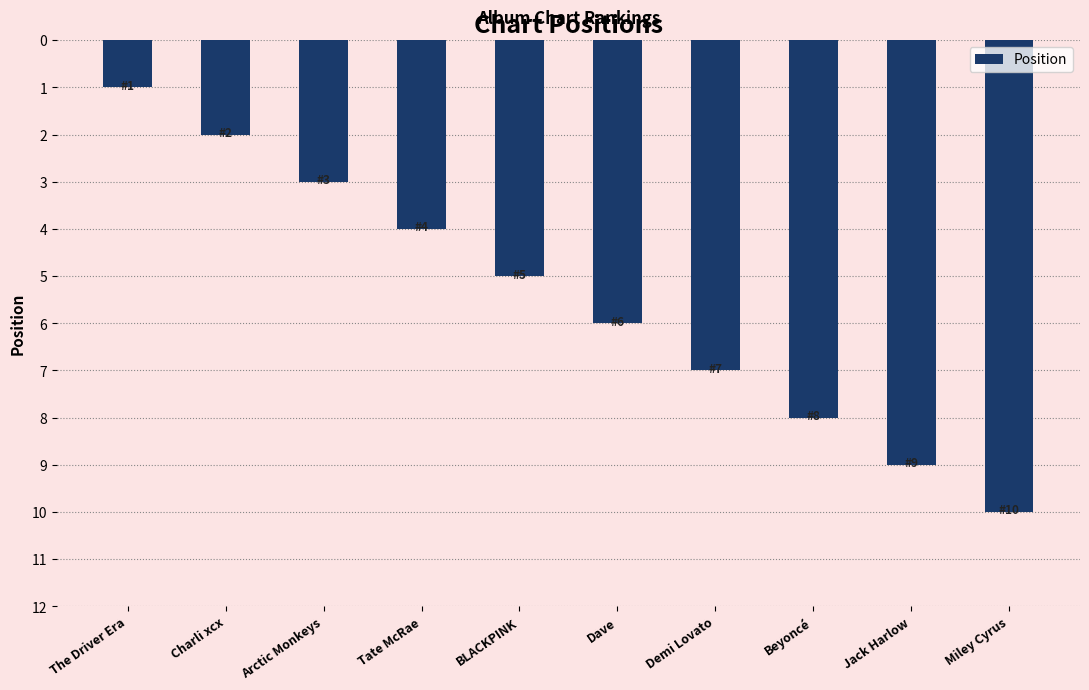

The chart shows a value of 3 at BLACKPINK. True or false?

False